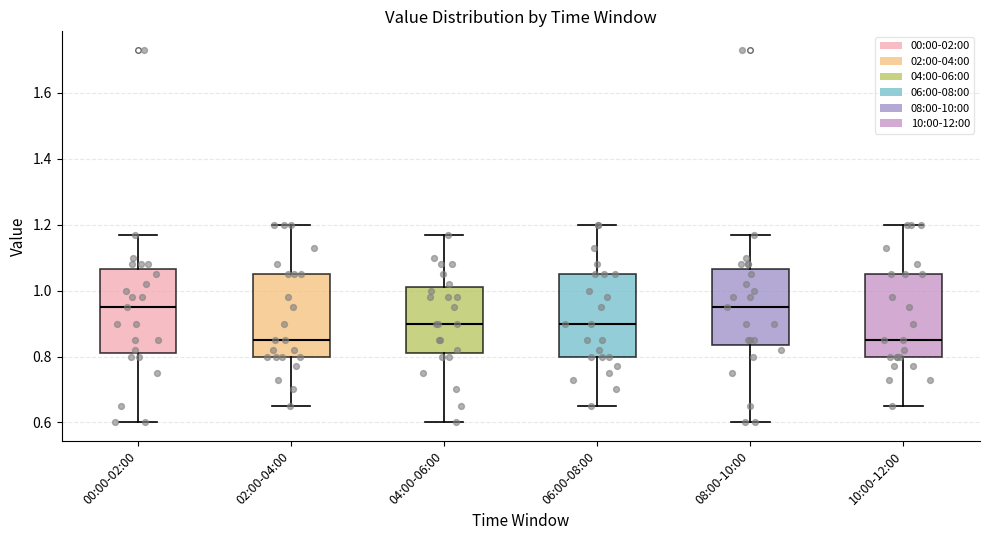

Reading left to right, transcribe this box plot: for each box, give where its median line is, the range the box spans, and where its two whiskers end, as read against the y-axis. The values are not printed on the chart, so give them approximately, as read against the axis.

00:00-02:00: median 0.96, box 0.82 to 1.06, whiskers 0.60 to 1.18
02:00-04:00: median 0.86, box 0.80 to 1.06, whiskers 0.66 to 1.20
04:00-06:00: median 0.90, box 0.82 to 1.02, whiskers 0.60 to 1.18
06:00-08:00: median 0.90, box 0.80 to 1.06, whiskers 0.66 to 1.20
08:00-10:00: median 0.96, box 0.84 to 1.06, whiskers 0.60 to 1.18
10:00-12:00: median 0.86, box 0.80 to 1.06, whiskers 0.66 to 1.20